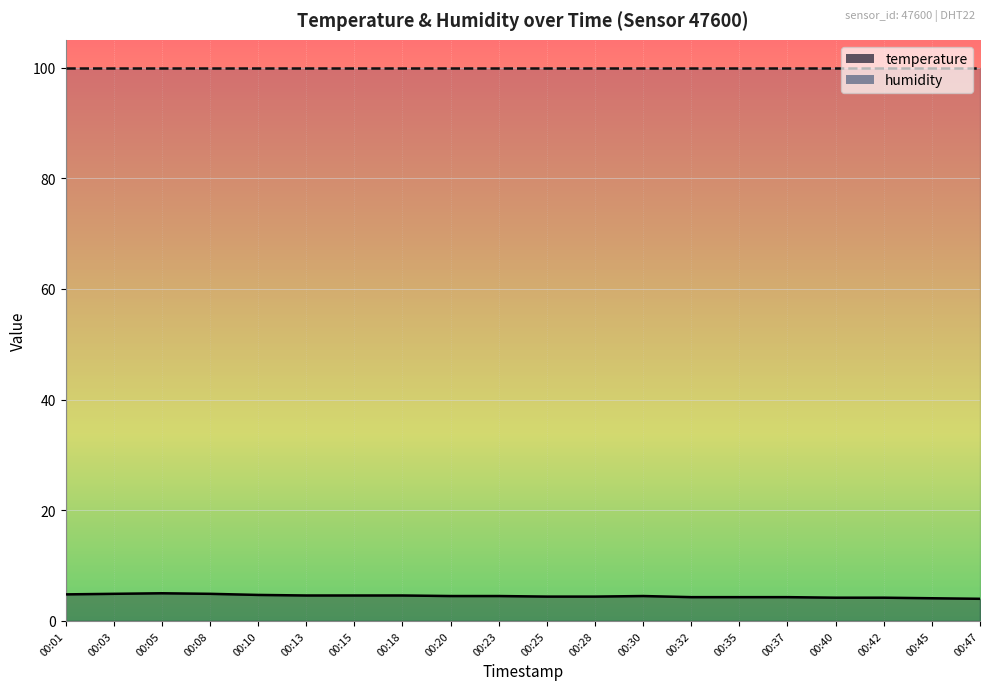

The value at 00:23 is 4.5. True or false?

True